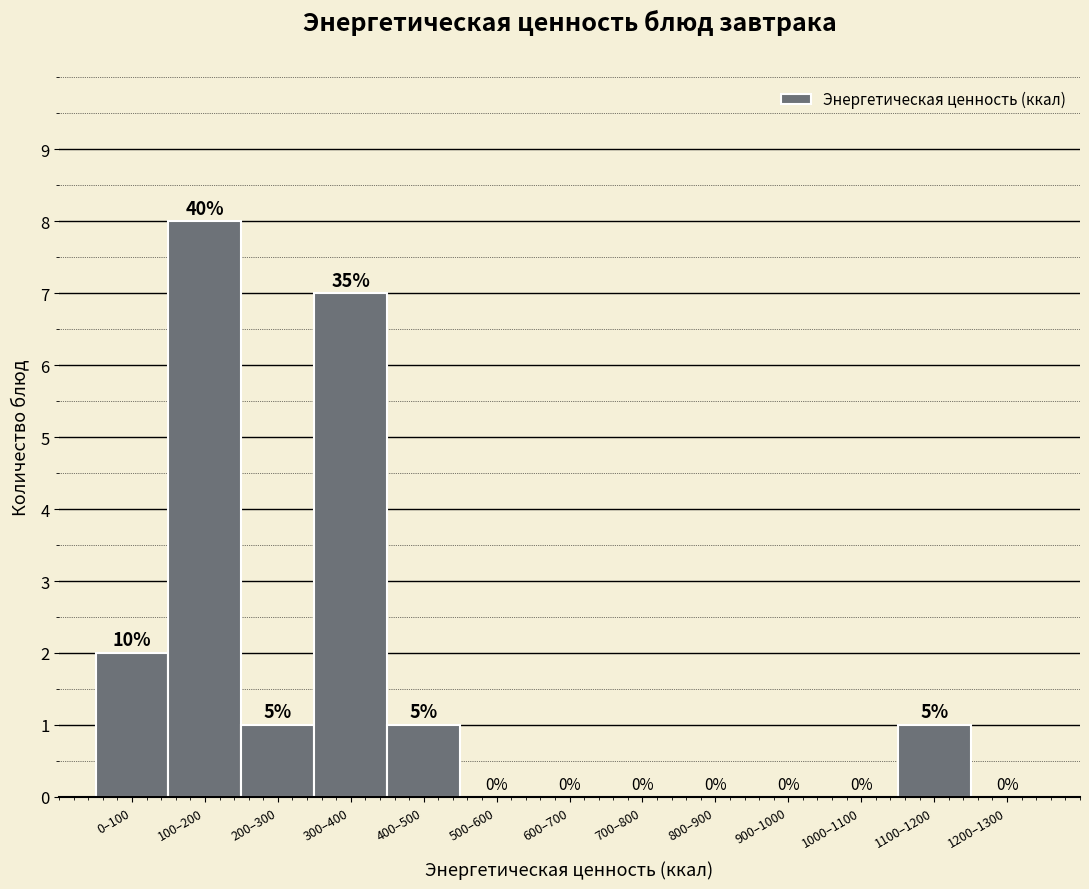

Reading left to right, list all the values displayed in this chart.

0–100=2	100–200=8	200–300=1	300–400=7	400–500=1	500–600=0	600–700=0	700–800=0	800–900=0	900–1000=0	1000–1100=0	1100–1200=1	1200–1300=0